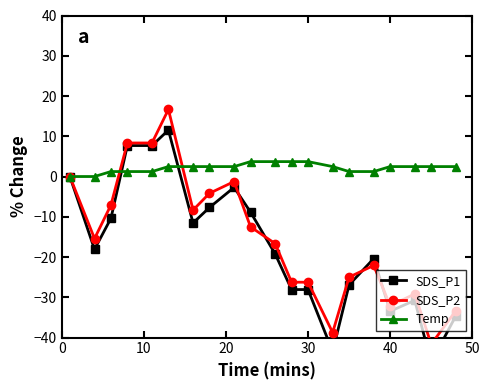

The Temp series shows 3.7 at 30. True or false?

True